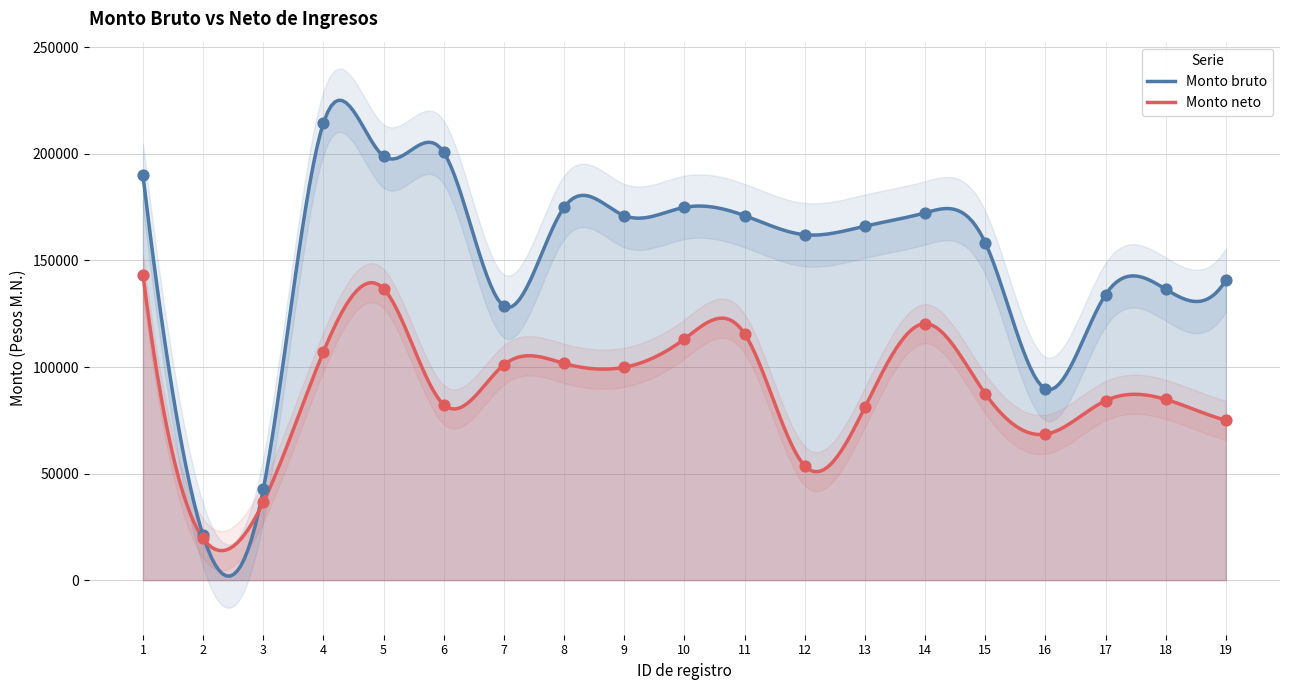

Is the value of Monto bruto at 9 greater than the value of Monto neto at 10?

Yes